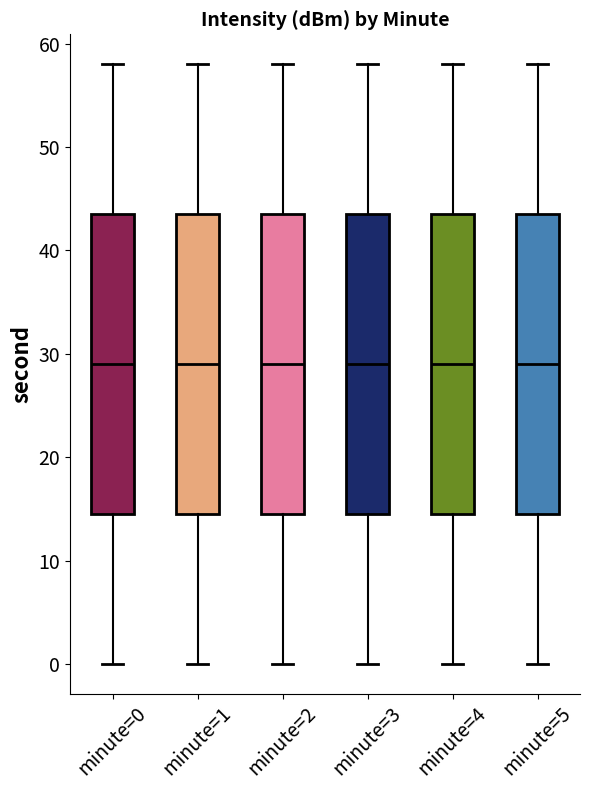

Reading left to right, transcribe this box plot: for each box, give where its median line is, the range the box spans, and where its two whiskers end, as read against the y-axis. The values are not printed on the chart, so give them approximately, as read against the axis.

minute=0: median 29, box 15 to 44, whiskers 0 to 58
minute=1: median 29, box 15 to 44, whiskers 0 to 58
minute=2: median 29, box 15 to 44, whiskers 0 to 58
minute=3: median 29, box 15 to 44, whiskers 0 to 58
minute=4: median 29, box 15 to 44, whiskers 0 to 58
minute=5: median 29, box 15 to 44, whiskers 0 to 58